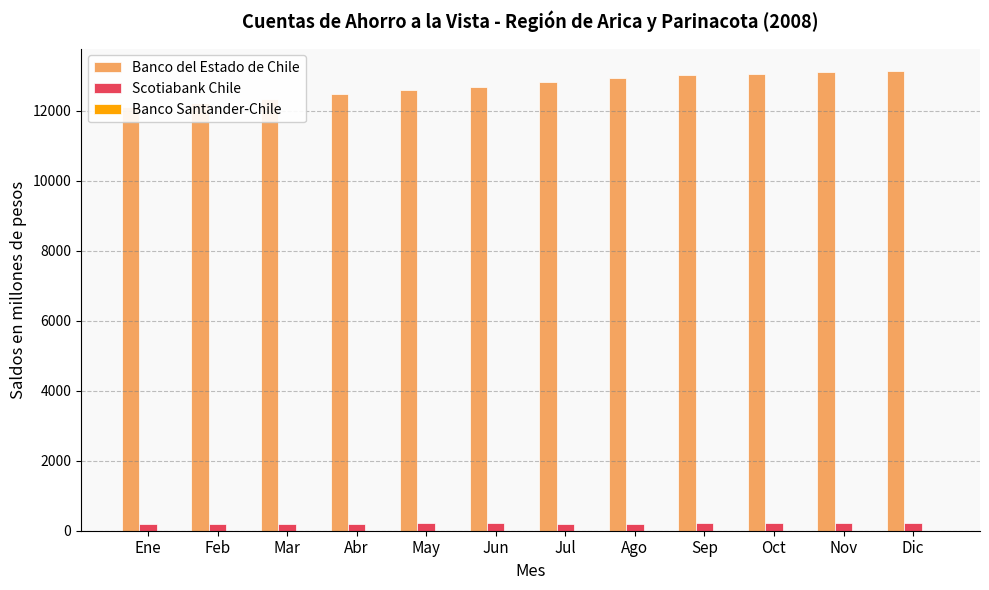

Which series has the widest spread of values?

Banco del Estado de Chile